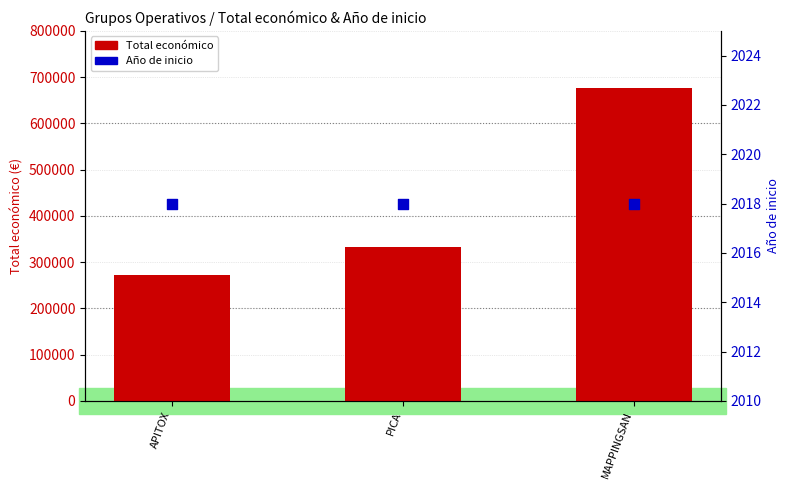

Which series has the largest total across all categories?

Total económico